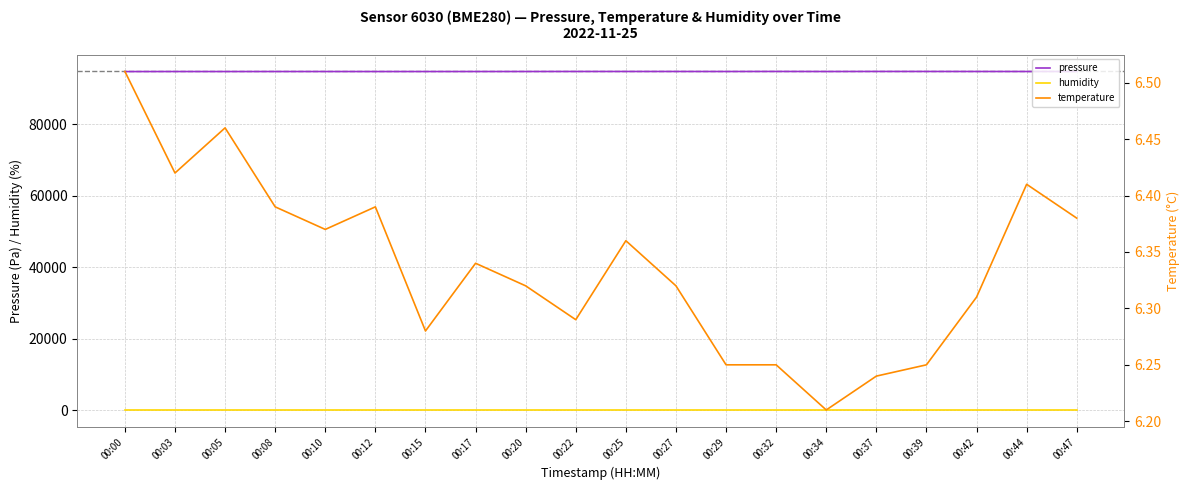

What is the minimum value shown in the chart?

6.2